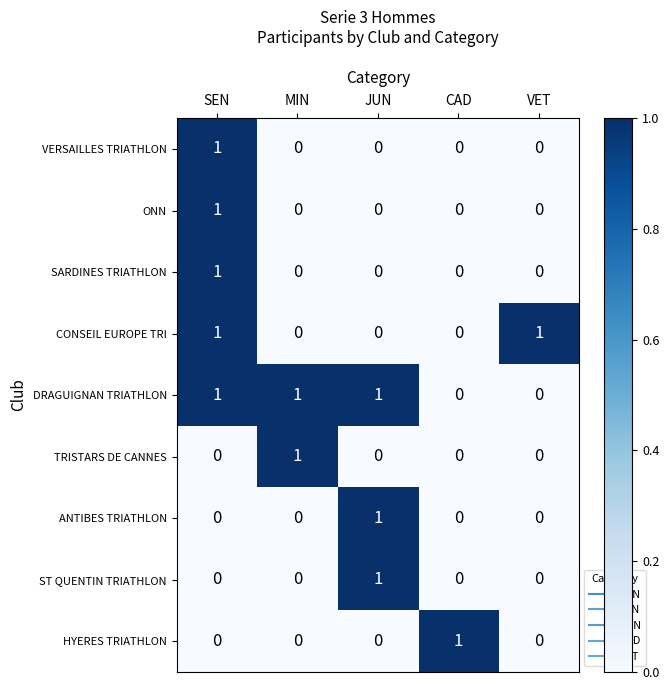

Count the VERSAILLES TRIATHLON values in the range 0 to 1.

5